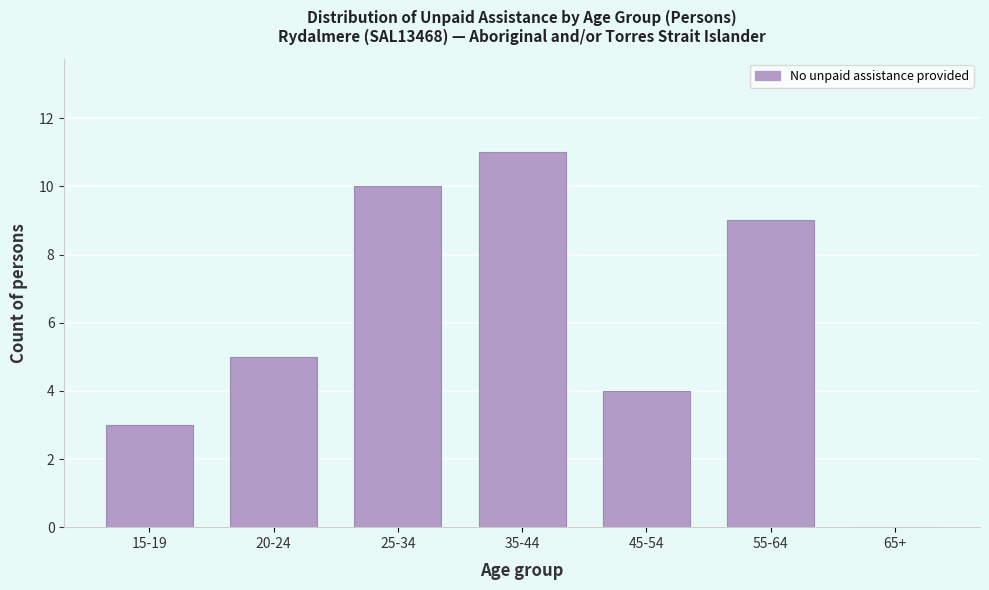

Reading left to right, extract all data points from this chart.

15-19=3	20-24=5	25-34=10	35-44=11	45-54=4	55-64=9	65+=0